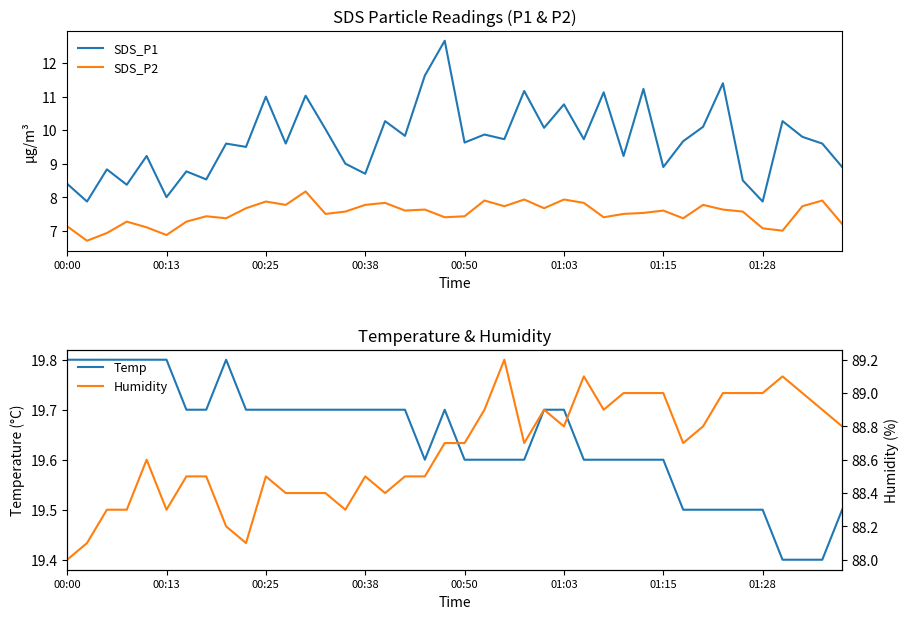

At which label does Humidity reach its minimum?

00:00